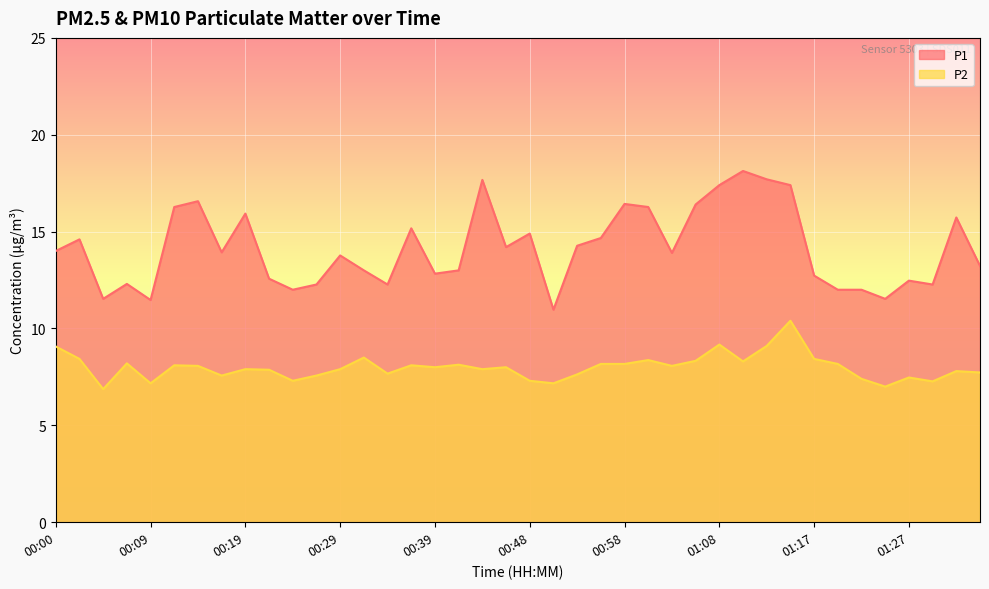

Reading left to right, what are all the values shown in this chart?

P1: 00:00=14.0	00:02=14.6	00:05=11.5	00:07=12.3	00:09=11.5	00:12=16.3	00:14=16.6	00:17=13.9	00:19=15.9	00:22=12.6	00:24=12.0	00:26=12.3	00:29=13.8	00:31=13.0	00:34=12.3	00:36=15.2	00:39=12.8	00:41=13.0	00:43=17.7	00:46=14.2	00:48=14.9	00:51=11.0	00:53=14.3	00:56=14.7	00:58=16.4	01:00=16.3	01:03=13.9	01:05=16.4	01:08=17.4	01:10=18.1	01:13=17.7	01:15=17.4	01:17=12.7	01:20=12.0	01:22=12.0	01:25=11.5	01:27=12.5	01:30=12.3	01:32=15.7	01:35=13.2
P2: 00:00=9.1	00:02=8.4	00:05=6.9	00:07=8.2	00:09=7.2	00:12=8.1	00:14=8.1	00:17=7.6	00:19=7.9	00:22=7.9	00:24=7.3	00:26=7.6	00:29=7.9	00:31=8.5	00:34=7.7	00:36=8.1	00:39=8.0	00:41=8.1	00:43=7.9	00:46=8.0	00:48=7.3	00:51=7.2	00:53=7.6	00:56=8.2	00:58=8.2	01:00=8.4	01:03=8.1	01:05=8.3	01:08=9.2	01:10=8.3	01:13=9.1	01:15=10.4	01:17=8.4	01:20=8.2	01:22=7.4	01:25=7.0	01:27=7.5	01:30=7.3	01:32=7.8	01:35=7.7